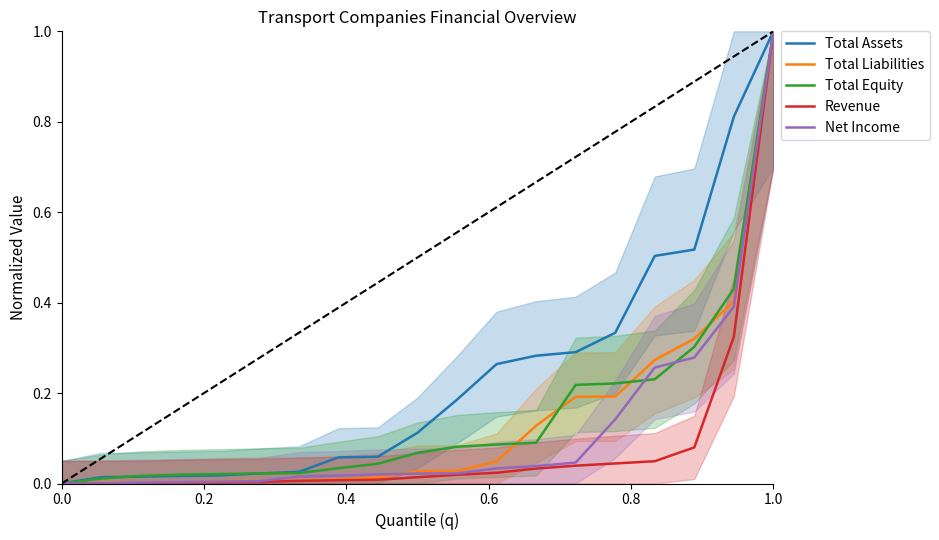

What position from the left is 0.0?

1